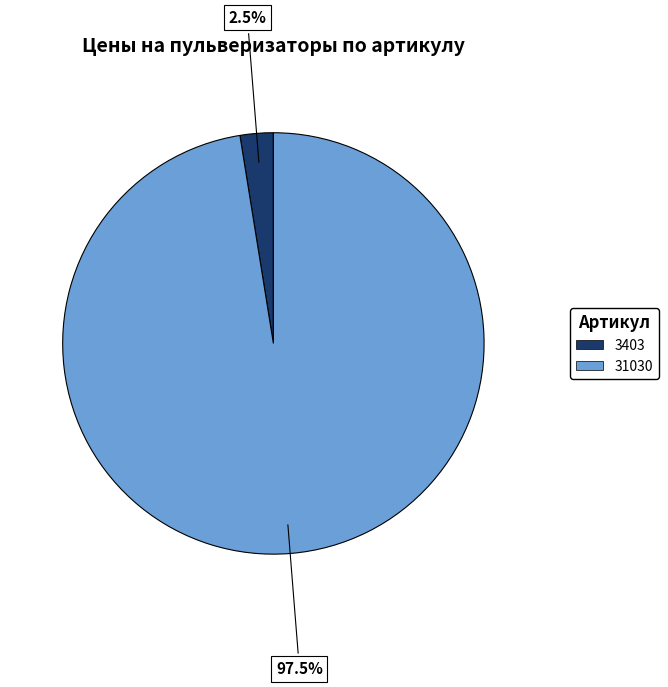

Which category has the biggest portion of the pie?

31030